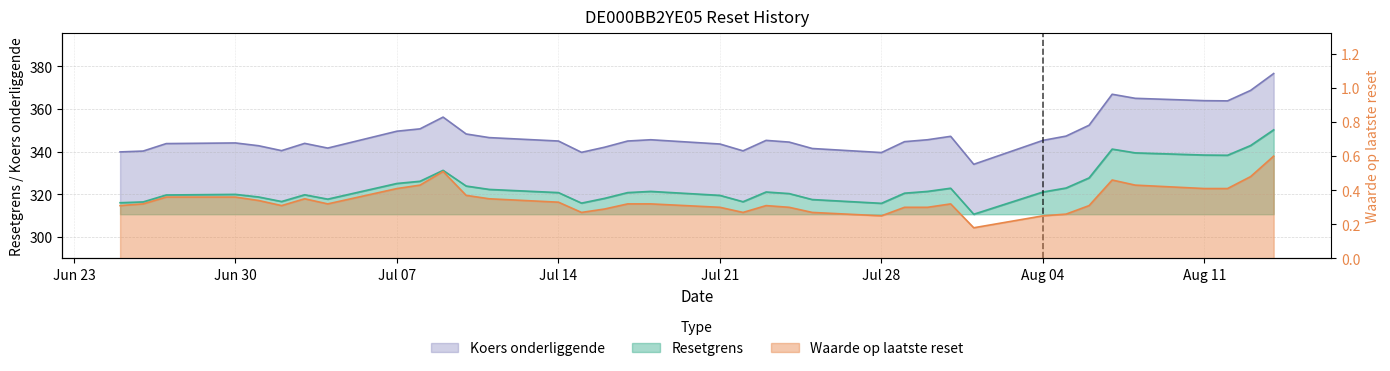

The Koers onderliggende series shows 323.0 at 2025-08-05. True or false?

True